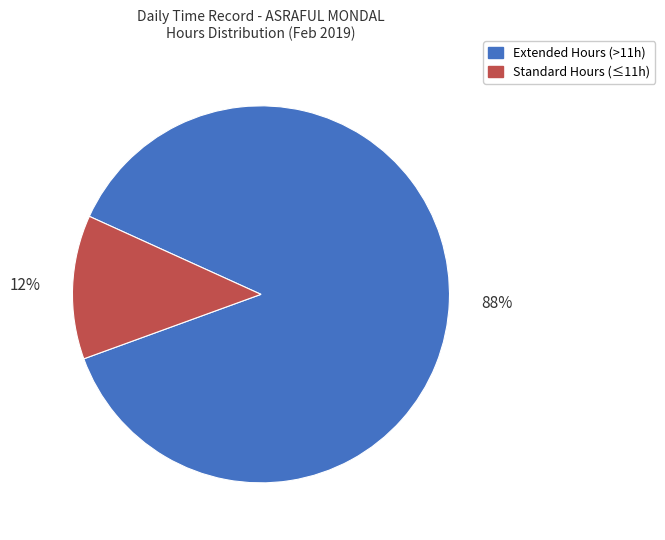

Is there any slice that represents more than half of the pie?

Yes